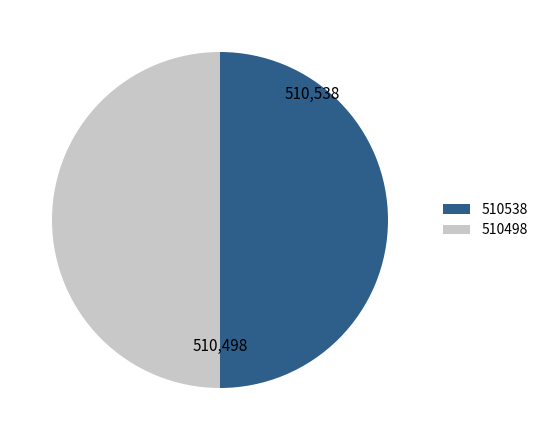

Approximately how many times larger is the value at 510538 compared to 510498?

1.0